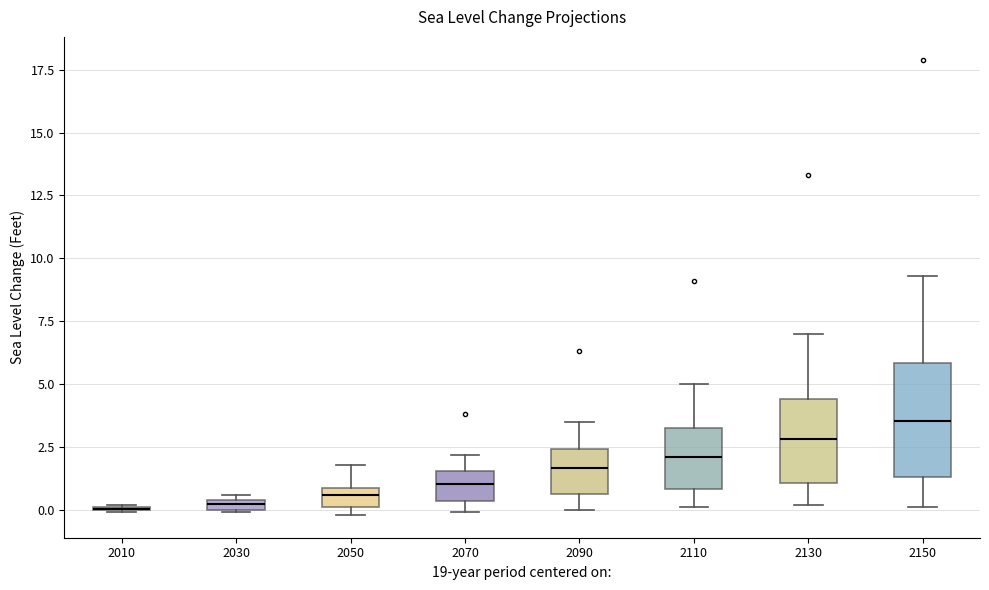

Comparing the boxes themselves (not the whiskers), which one is the tallest?

2150